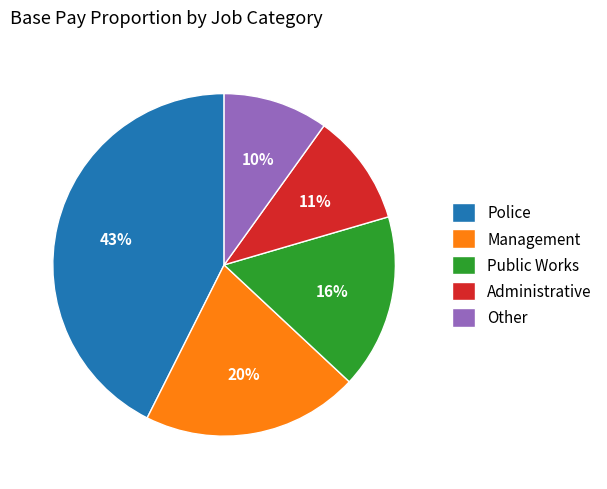

Which category has the biggest portion of the pie?

Police